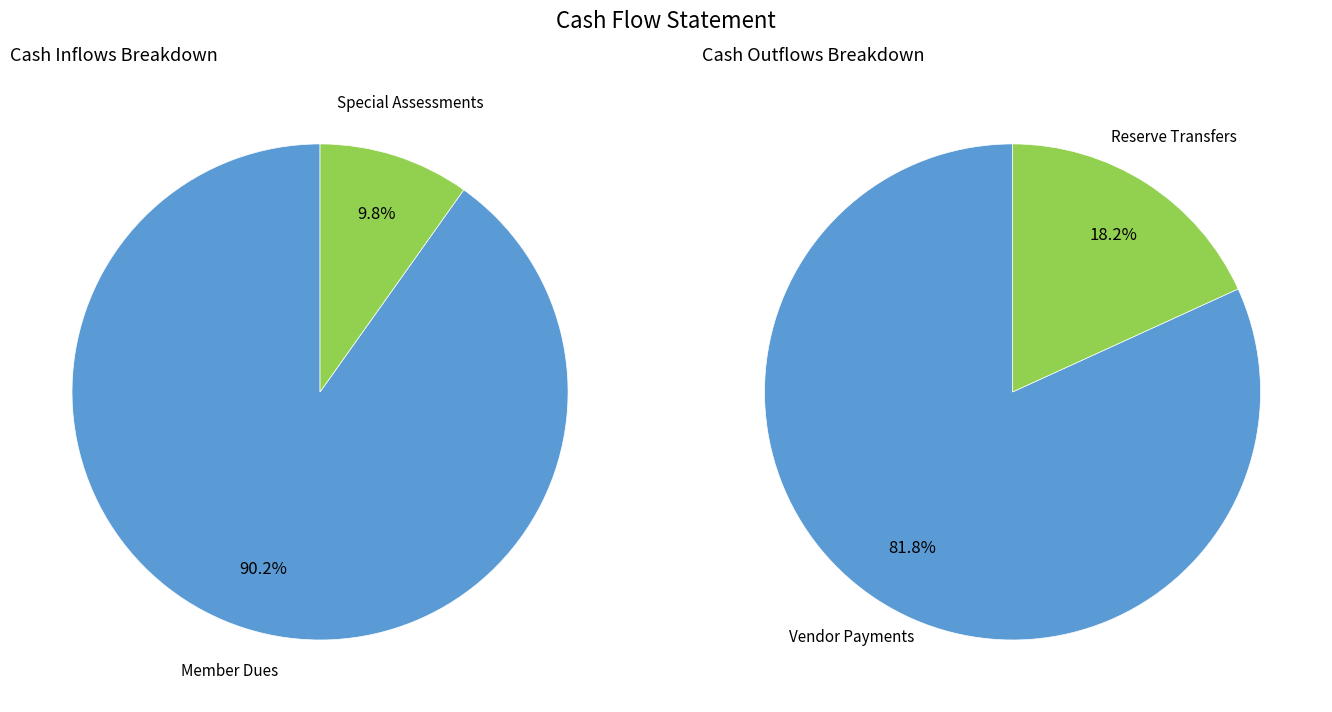

How many slices are in this pie chart?

2